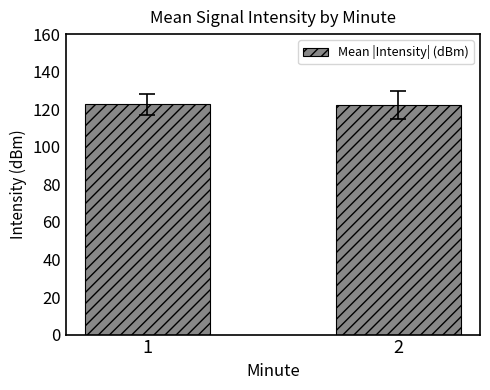

What is the sum of the values at 1 and 2?

244.7